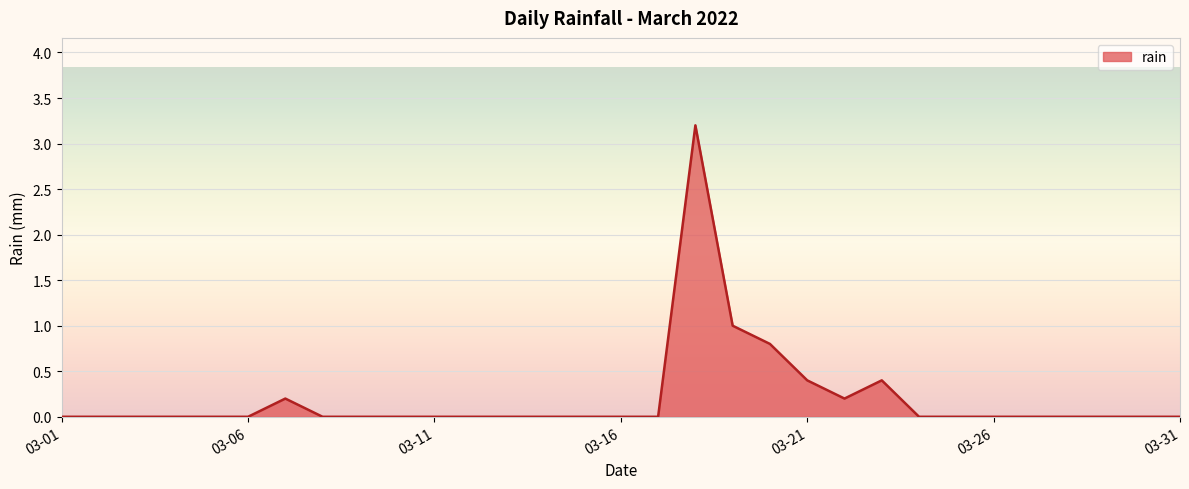

What is the maximum value shown in the chart?

3.2